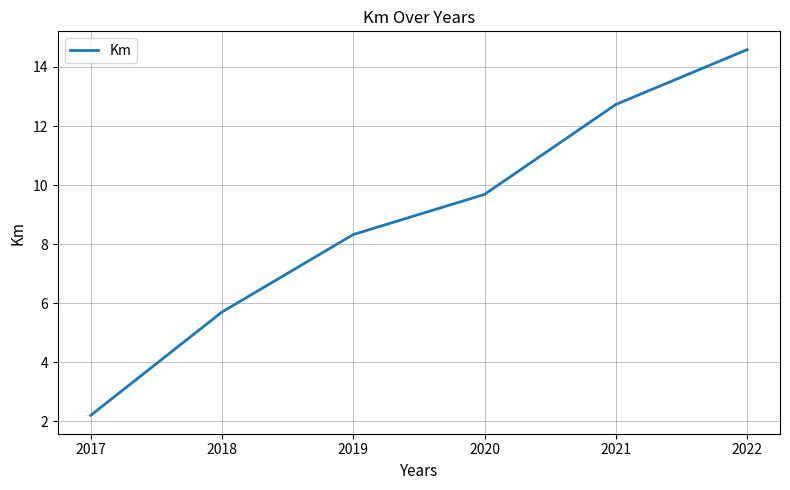

What value does the data have at 2020?

9.7